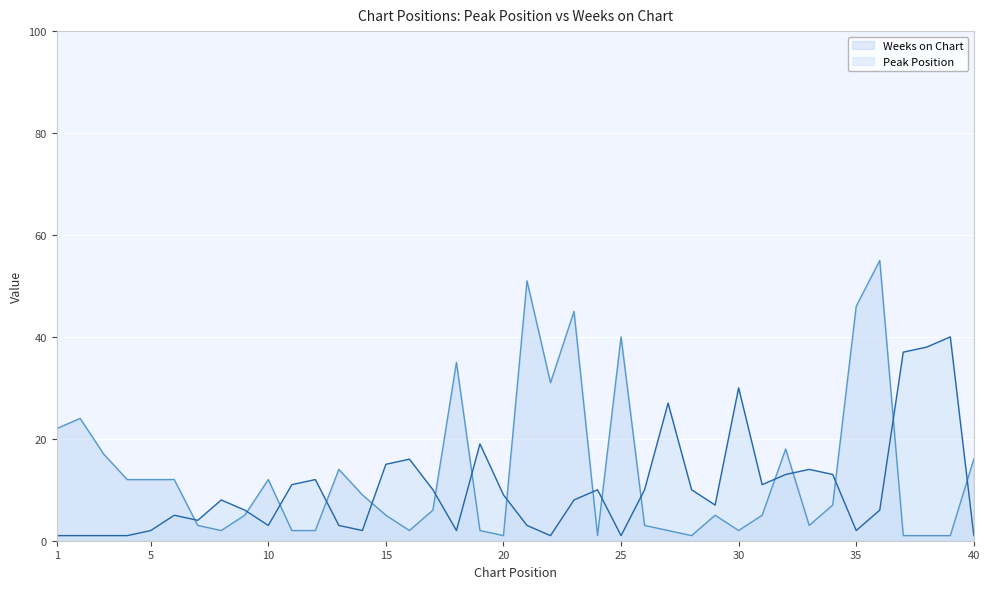

What is the value of the Weeks on Chart point at the 24th from the left?

1